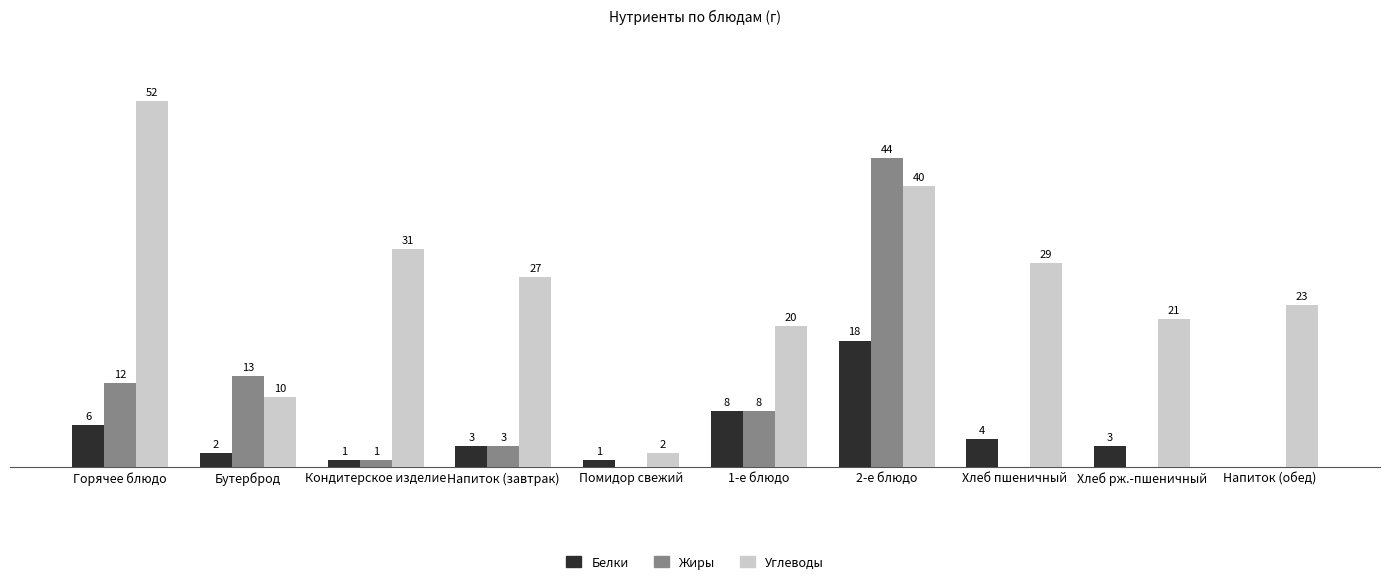

Between Горячее блюдо and Напиток (обед), which series saw the biggest shift?

Углеводы